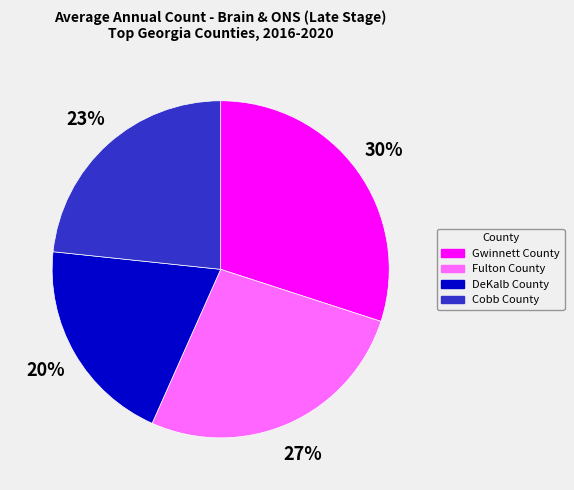

How many slices are in this pie chart?

4